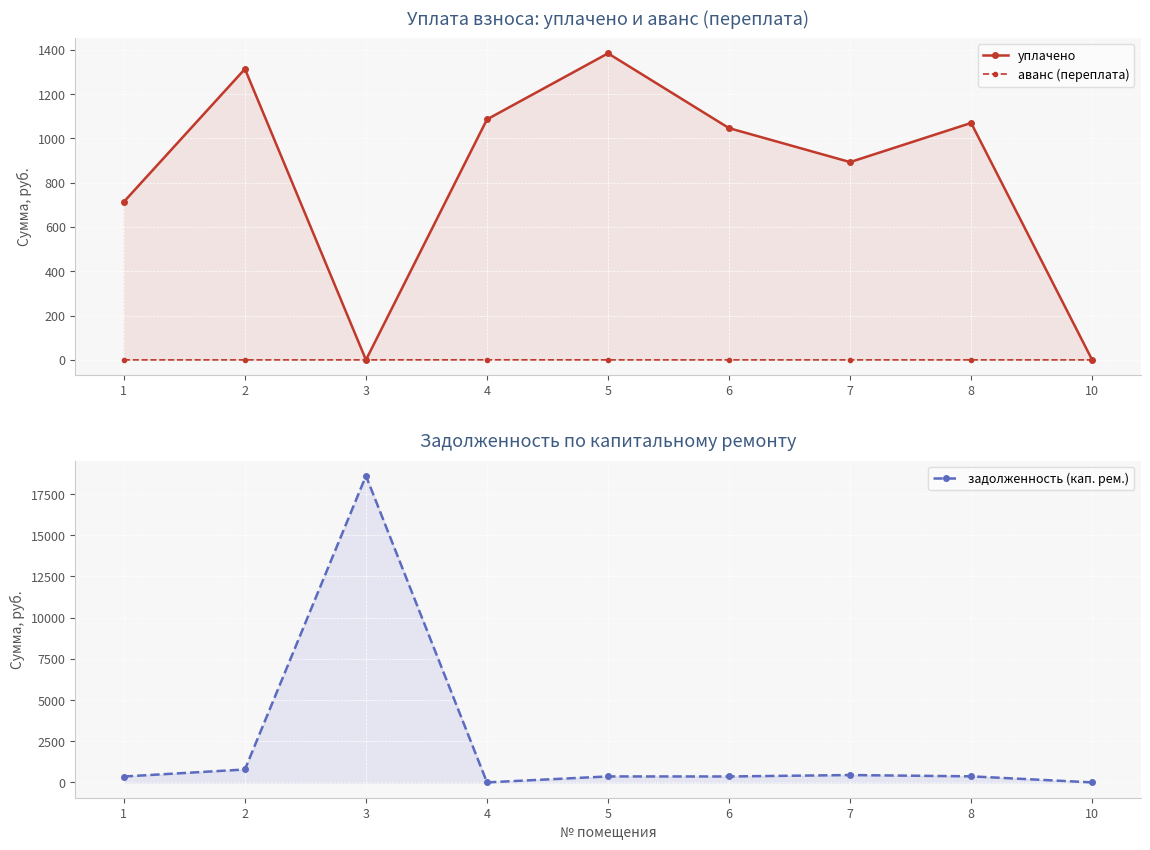

True or false: уплачено and аванс (переплата) intersect in this chart.

False